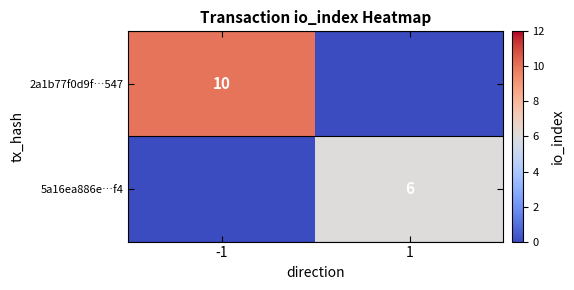

True or false: 5a16ea886e…f4 has a value of 10 at 1.

False